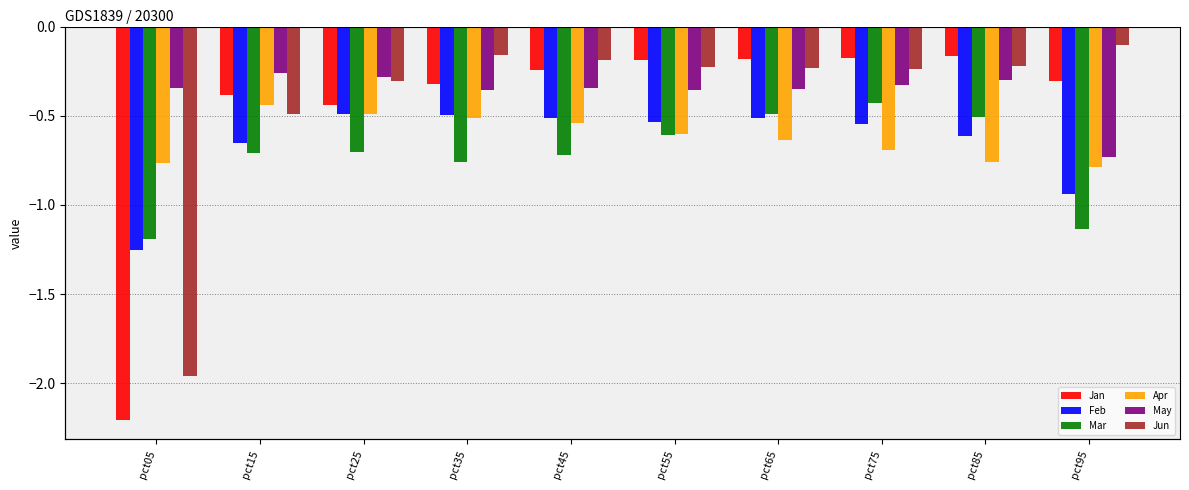

What is the sum of the Feb values at pct35 and pct25?

-1.0